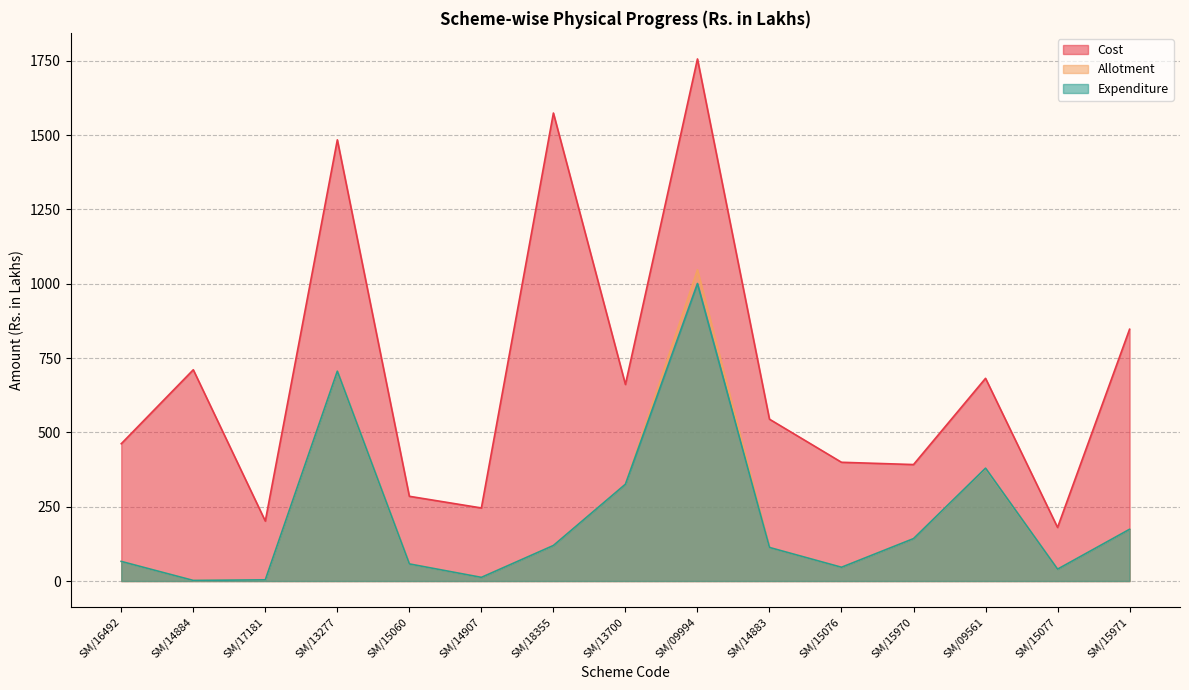

Reading left to right, transcribe all the data shown in this chart.

Cost: SM/16492=461.8	SM/14884=710.6	SM/17181=201.7	SM/13277=1483.8	SM/15060=285.0	SM/14907=245.8	SM/18355=1573.9	SM/13700=661.1	SM/09994=1755.8	SM/14883=544.3	SM/15076=399.4	SM/15970=391.7	SM/09561=681.8	SM/15077=180.3	SM/15971=846.8
Allotment: SM/16492=66.0	SM/14884=2.0	SM/17181=4.1	SM/13277=705.7	SM/15060=57.6	SM/14907=12.3	SM/18355=119.6	SM/13700=325.6	SM/09994=1046.9	SM/14883=113.0	SM/15076=46.3	SM/15970=142.7	SM/09561=378.5	SM/15077=40.0	SM/15971=174.1
Expenditure: SM/16492=66.0	SM/14884=2.0	SM/17181=4.1	SM/13277=705.7	SM/15060=57.6	SM/14907=12.3	SM/18355=119.6	SM/13700=325.6	SM/09994=1000.6	SM/14883=113.0	SM/15076=46.3	SM/15970=142.7	SM/09561=379.5	SM/15077=40.0	SM/15971=174.1